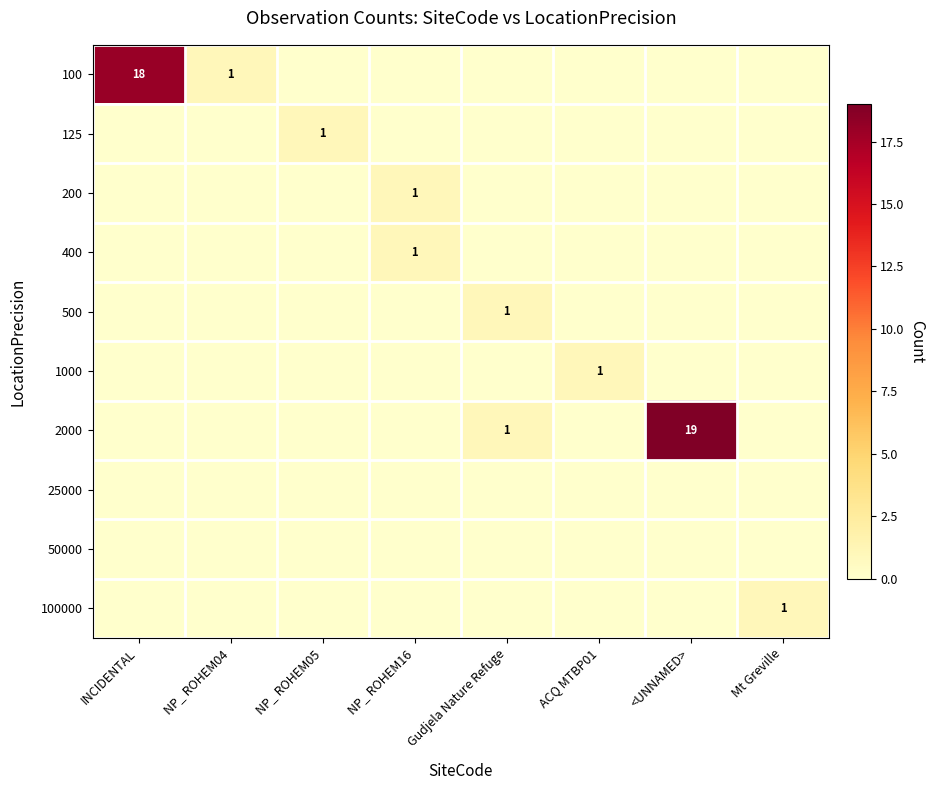

How many data points does each series have?

8